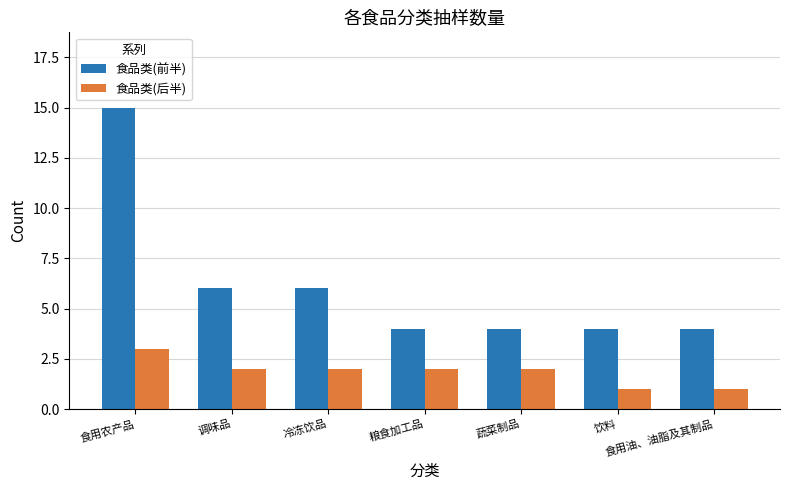

What is the label of the 1st bar from the right?

食用油、油脂及其制品